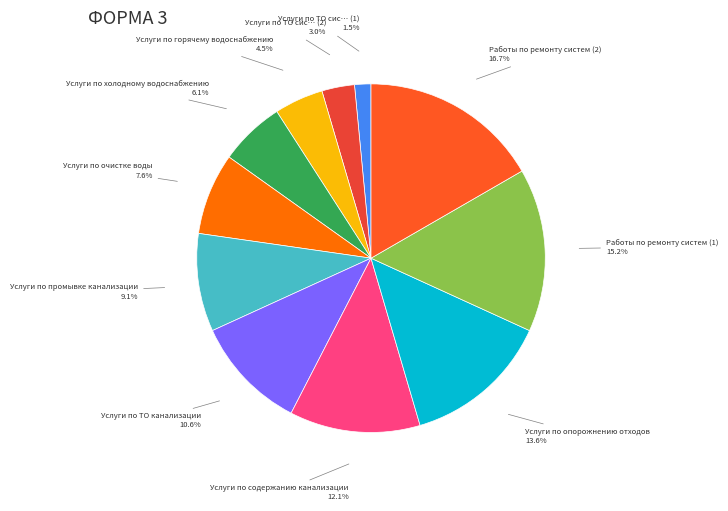

Is there any slice that represents more than half of the pie?

No